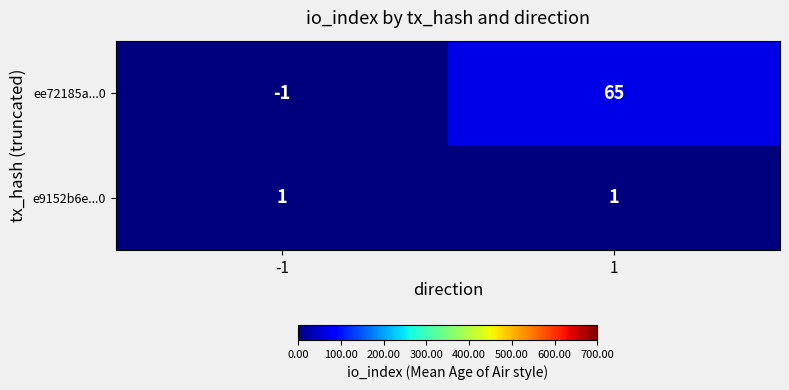

Is it true that ee72185a...0 equals 0 at -1?

False